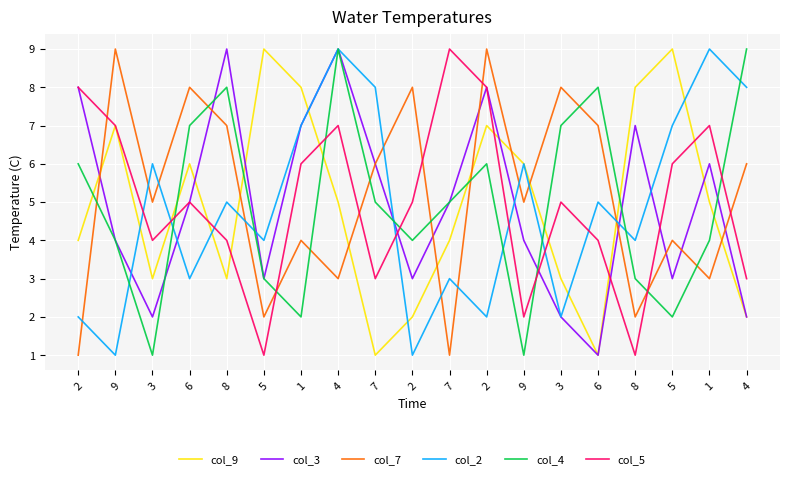

What are all the series names shown in the legend?

col_9, col_3, col_7, col_2, col_4, col_5